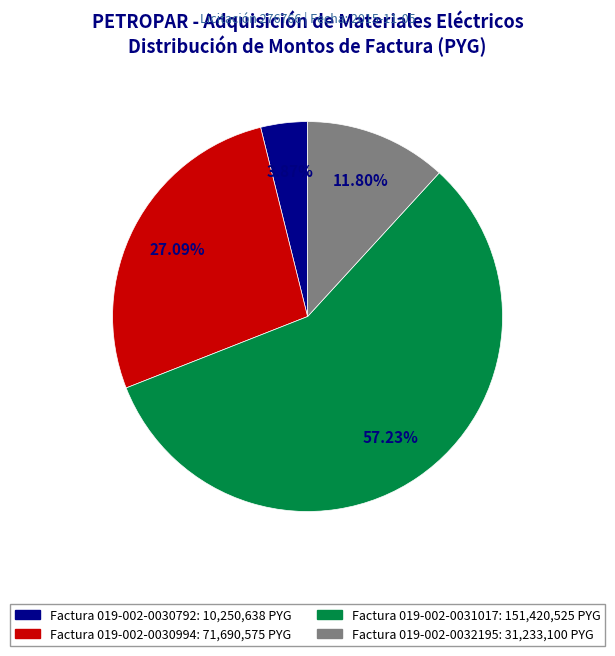

Which slice is the smallest?

Factura 019-002-0030792: 10,250,638 PYG